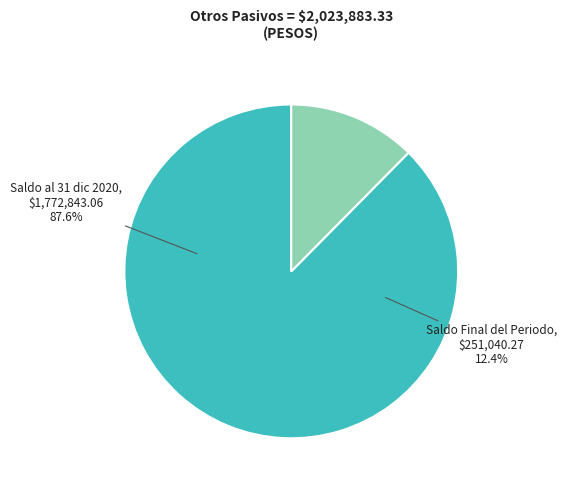

Rank the categories by value from highest to lowest.

Saldo al 31 de diciembre de 2020, Saldo Final del Periodo